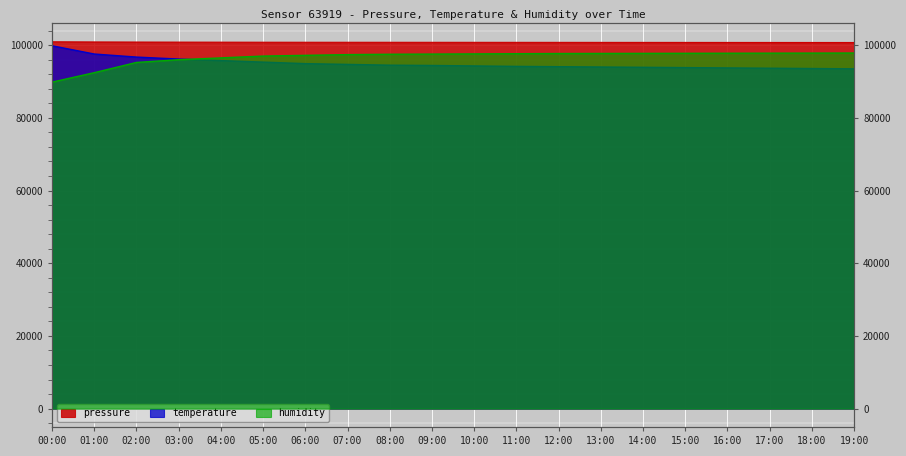

How many values in the temperature series exceed 94416?

9